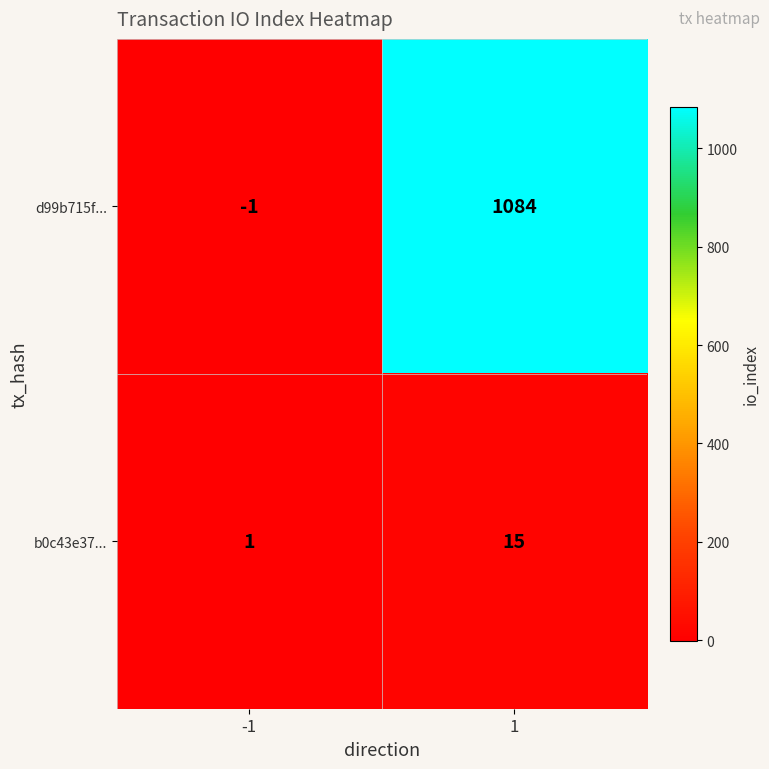

At which category is the sum across all series the highest?

1